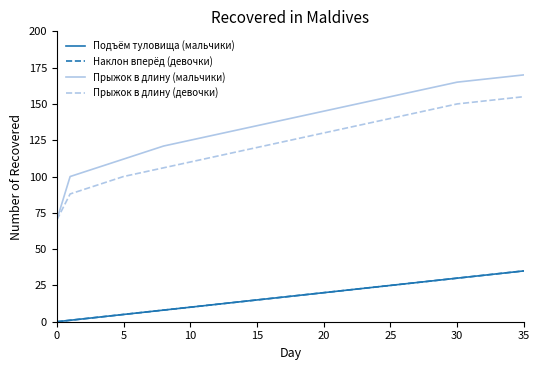

How many lines are shown in the chart?

4